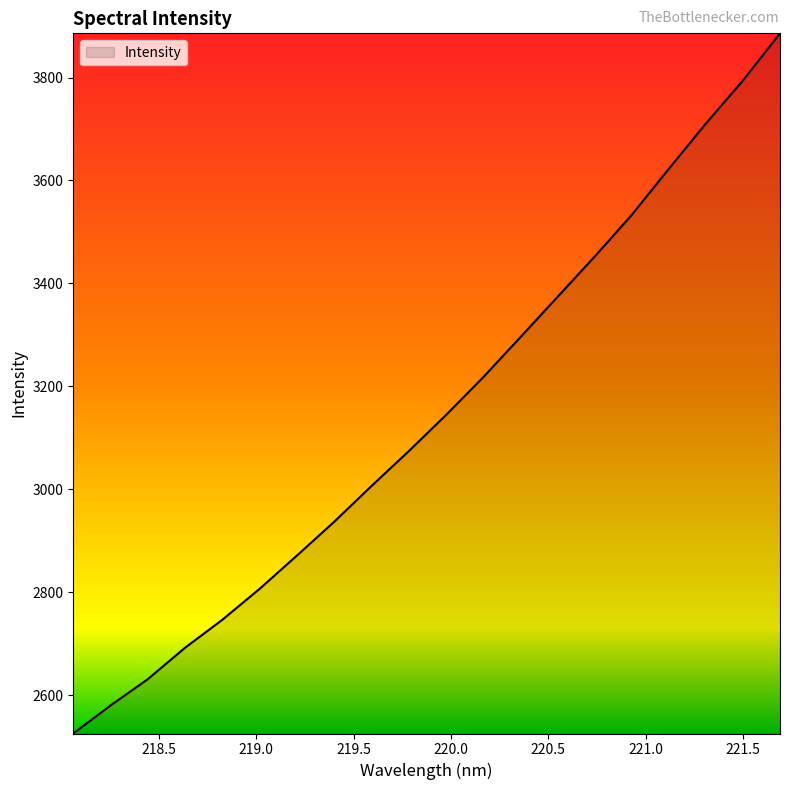

How many lines are shown in the chart?

1